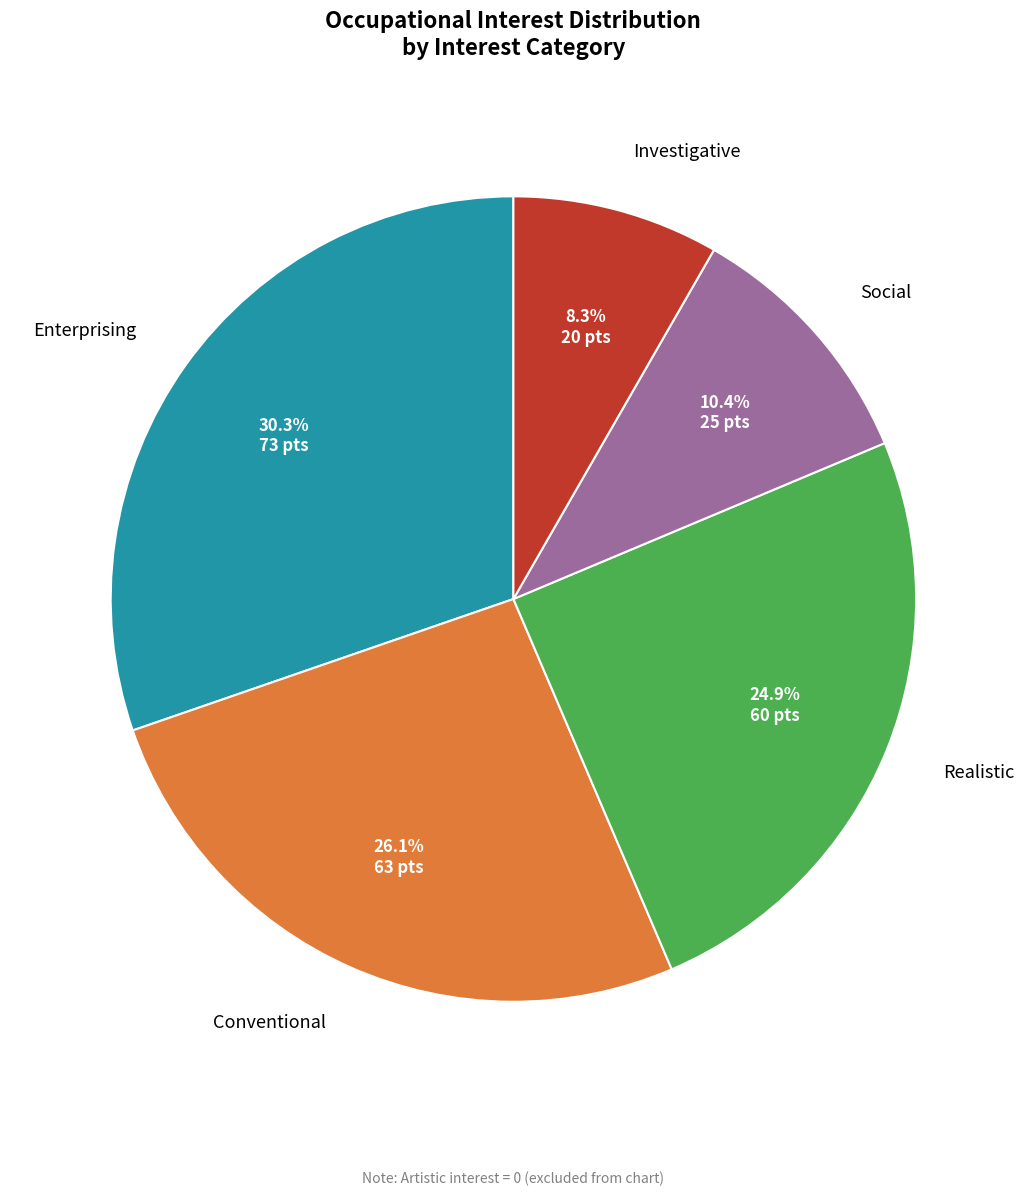

How many slices are in this pie chart?

5